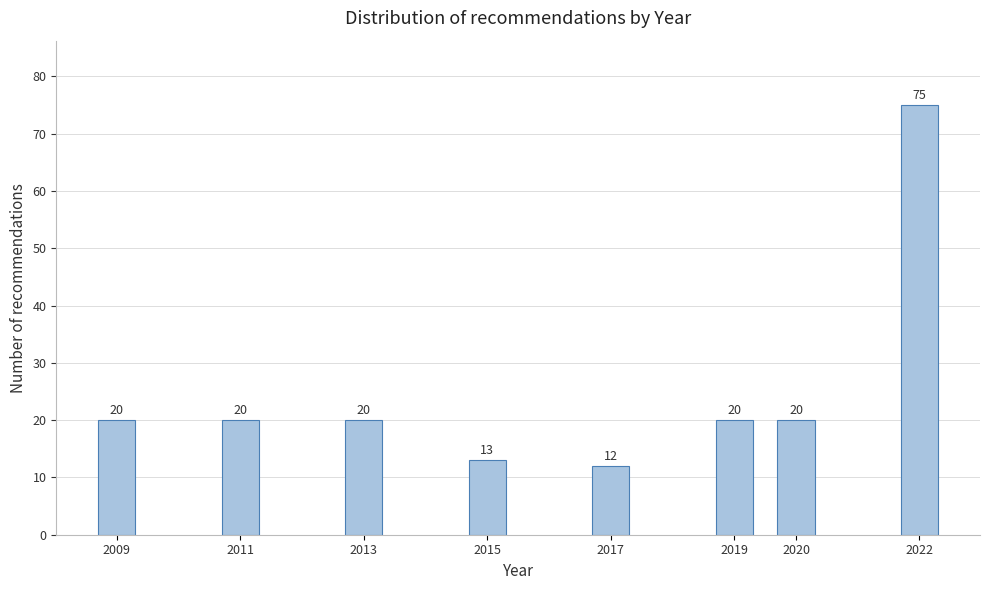

Reading right to left, extract all data points from this chart.

75	20	20	12	13	20	20	20